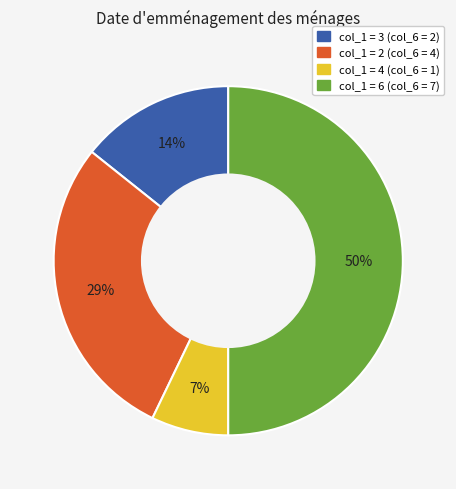

To the nearest percent, what is the average slice percentage?

25%